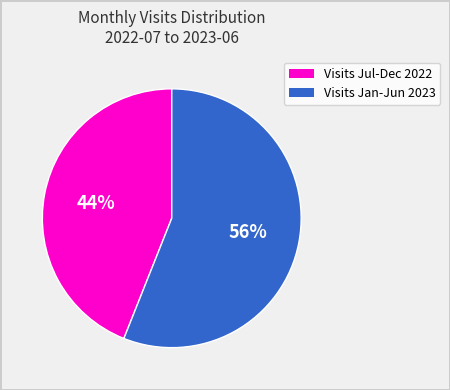

Is there a majority slice in this chart?

Yes